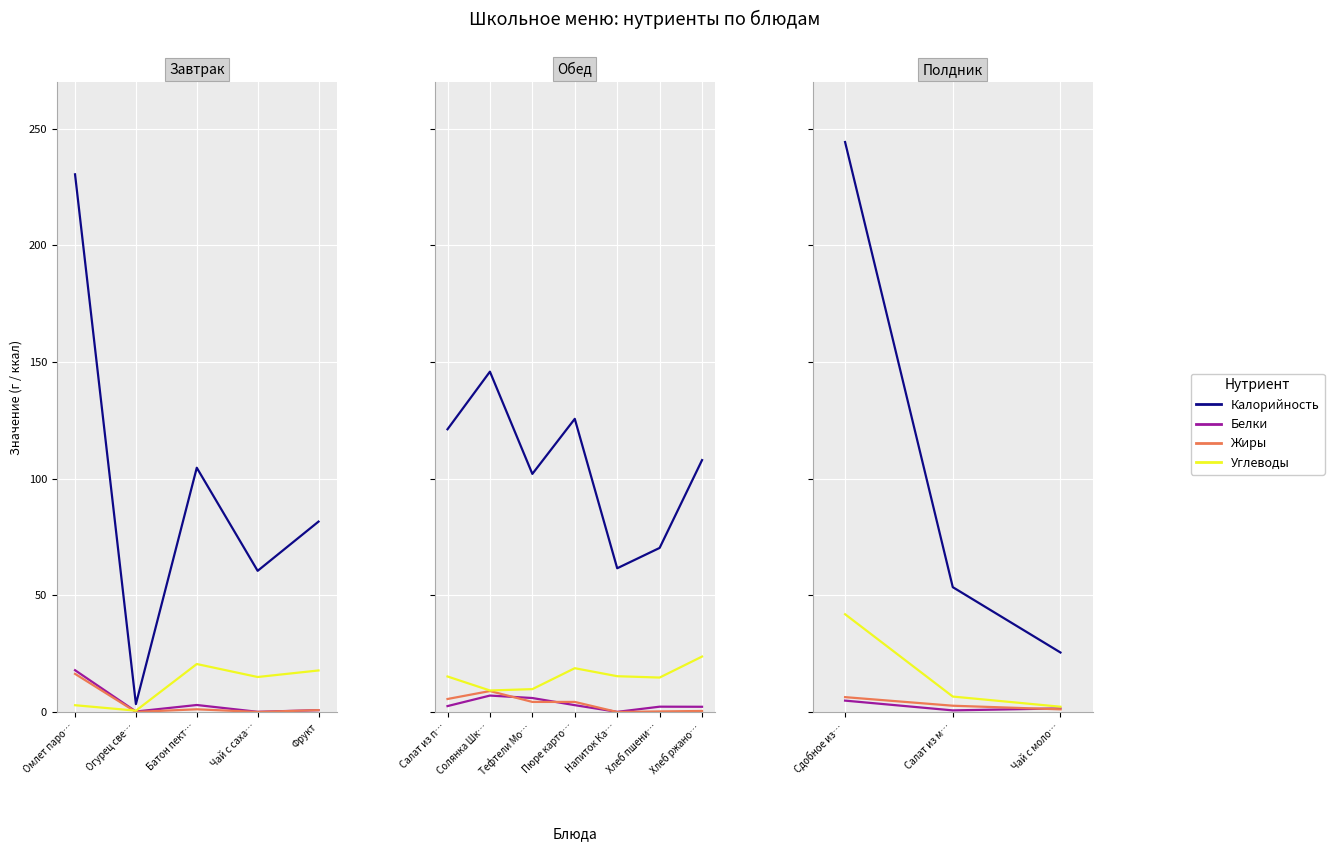

What is the value of the Жиры point at the 2nd from the left?

2.7